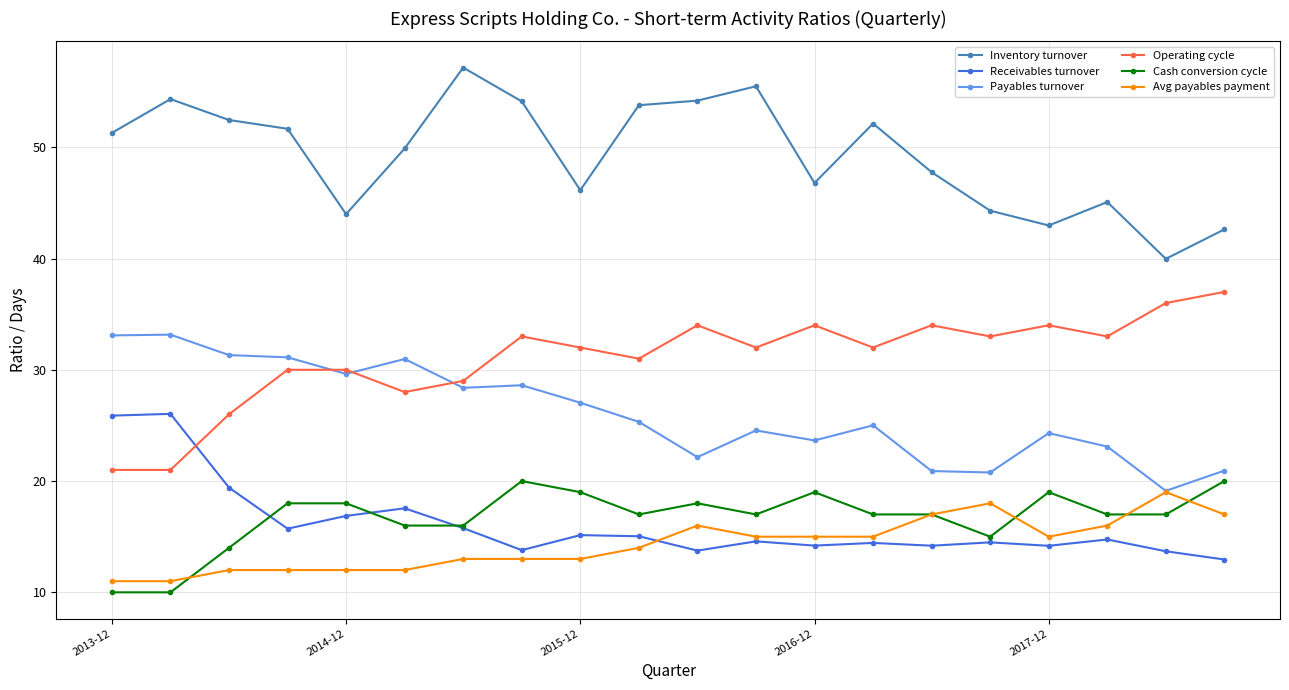

Which series has the largest range (max minus min)?

Inventory turnover